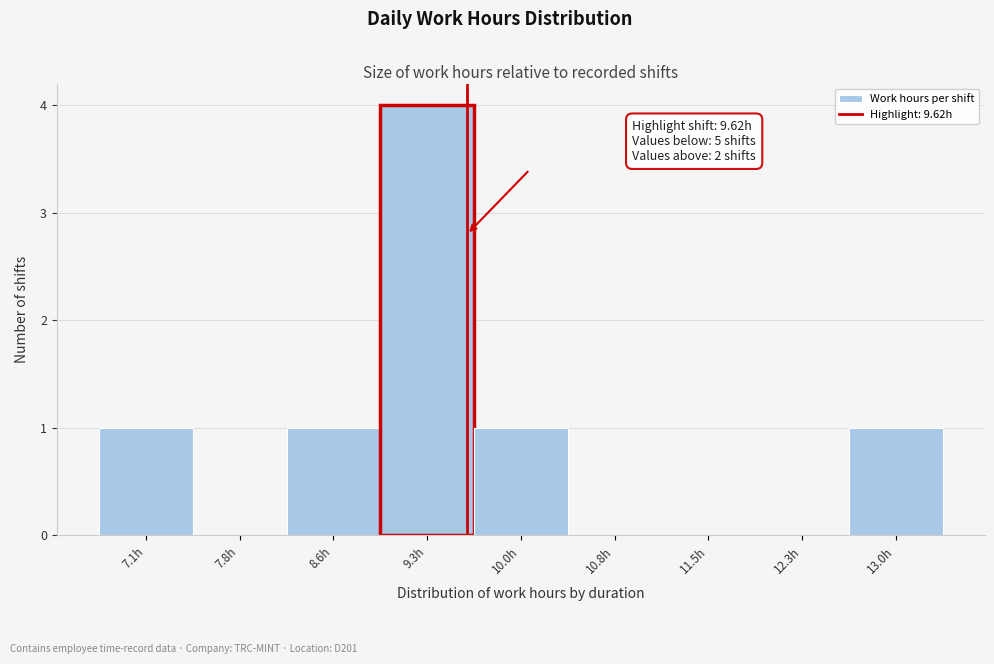

Which range on the x-axis has the tallest bar?

8.9 to 9.7